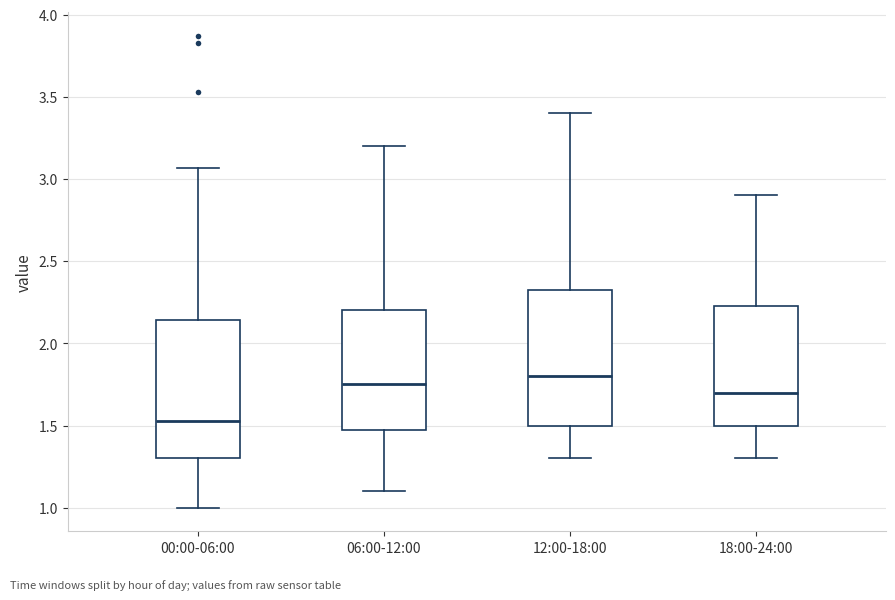

Reading left to right, read every box against the y-axis: the position of its median line, the range the box covers, and the ends of its whiskers. The values are not printed on the chart, so give them approximately, as read against the axis.

00:00-06:00: median 1.55, box 1.30 to 2.15, whiskers 1.00 to 3.05
06:00-12:00: median 1.75, box 1.50 to 2.20, whiskers 1.10 to 3.20
12:00-18:00: median 1.80, box 1.50 to 2.35, whiskers 1.30 to 3.40
18:00-24:00: median 1.70, box 1.50 to 2.25, whiskers 1.30 to 2.90